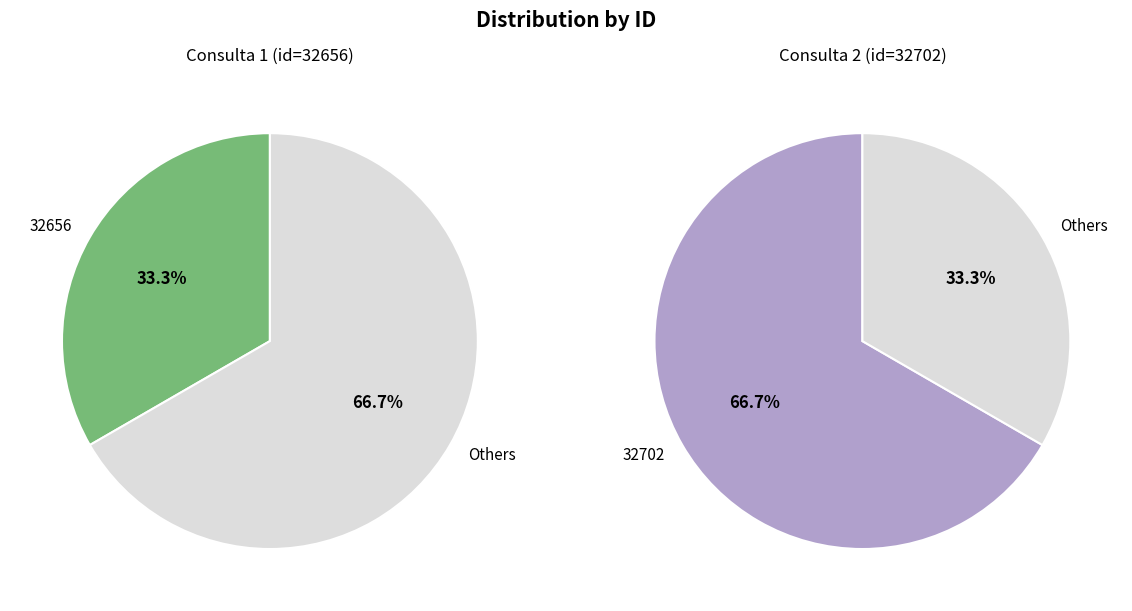

Rank the categories by value from lowest to highest.

32656, 32702